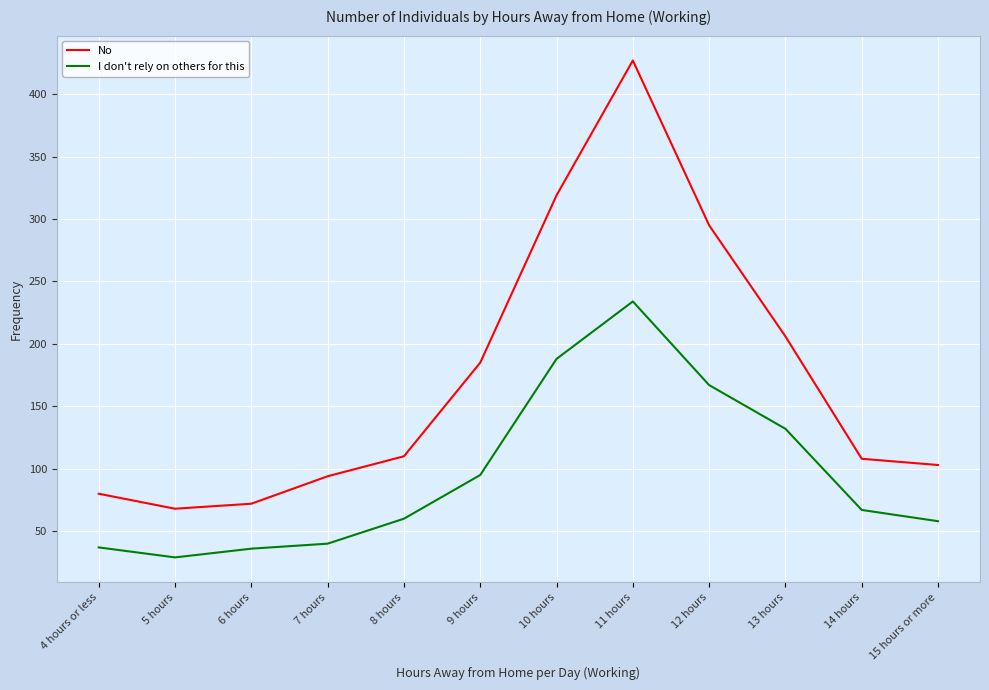

At which category is the sum across all series the highest?

11 hours